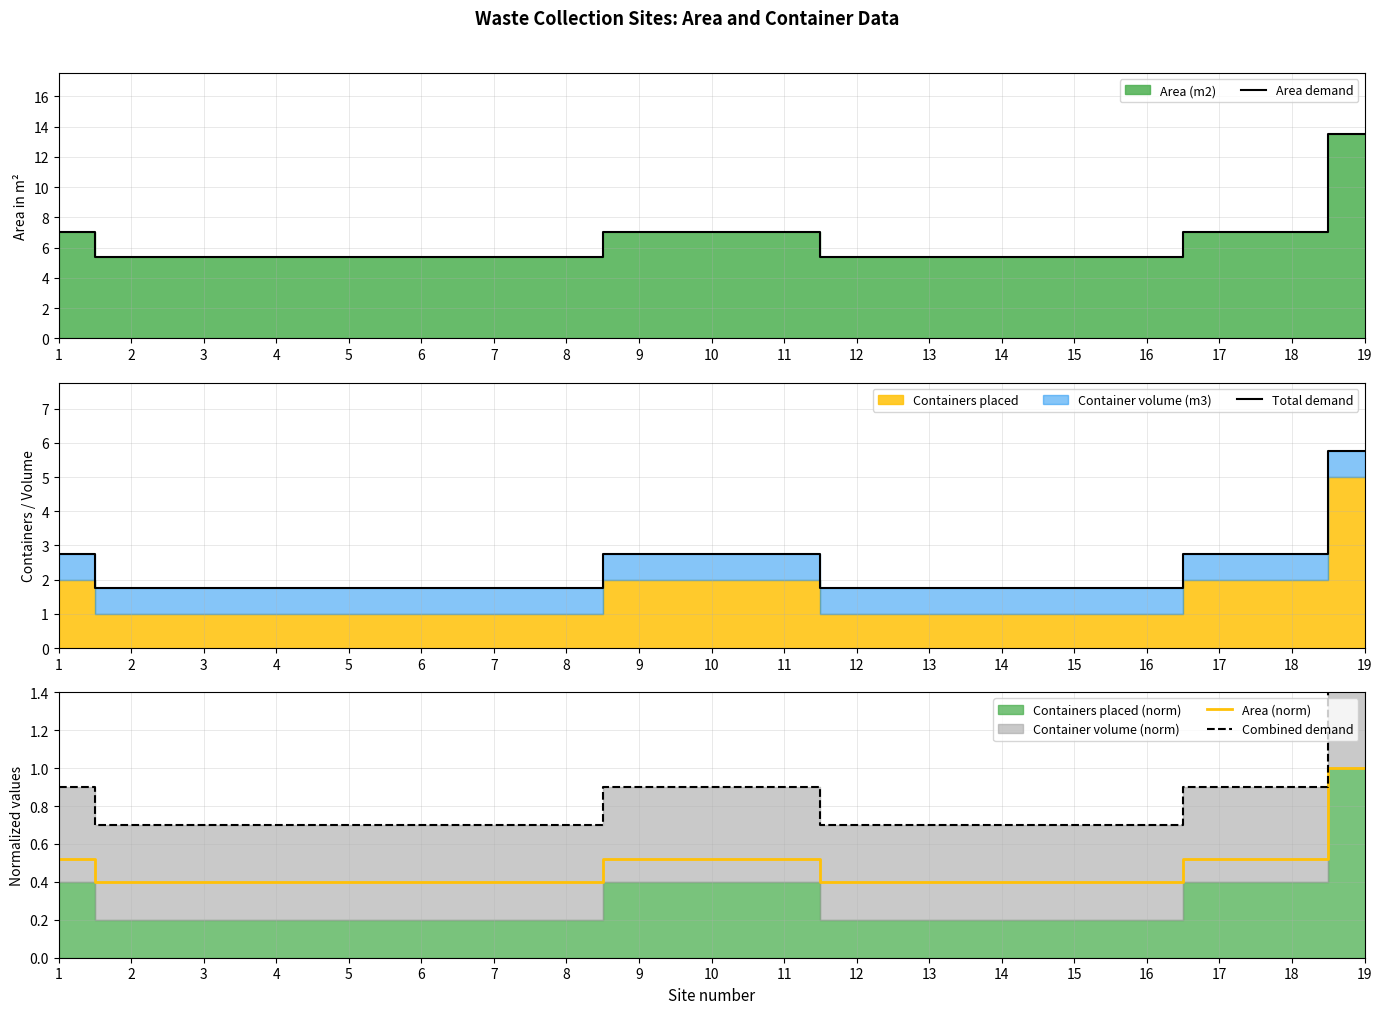

What is the lowest value of the Area (norm) series?

0.4